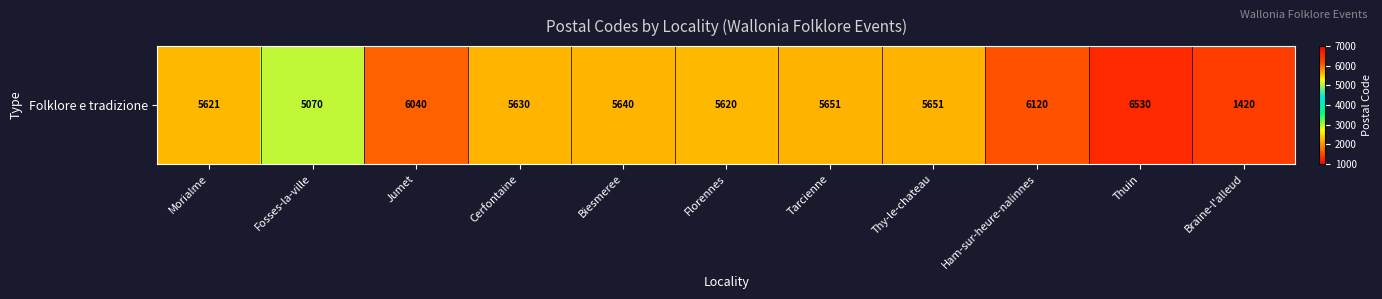

How many data points are above 5640?

5